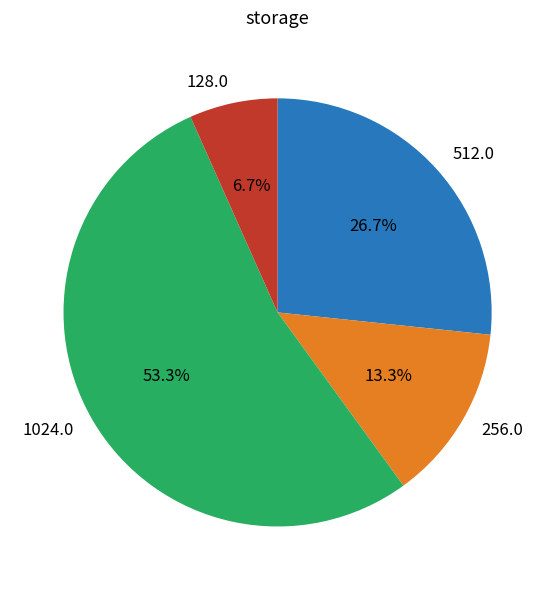

Rank the categories by value from lowest to highest.

128.0, 256.0, 512.0, 1024.0